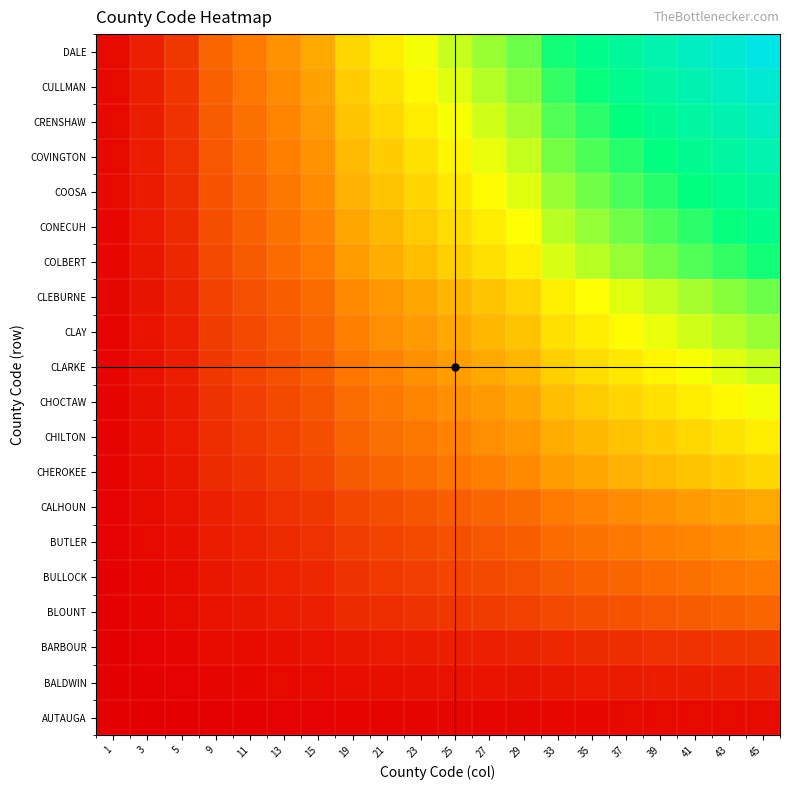

Reading right to left, what are all the values shown in this chart?

AUTAUGA: 45=2222.2	43=2123.5	41=2024.7	39=1925.9	37=1827.2	35=1728.4	33=1629.6	29=1432.1	27=1333.3	25=1234.6	23=1135.8	21=1037.0	19=938.3	15=740.7	13=642.0	11=543.2	9=444.4	5=246.9	3=148.1	1=49.4
BALDWIN: 45=6666.7	43=6370.4	41=6074.1	39=5777.8	37=5481.5	35=5185.2	33=4888.9	29=4296.3	27=4000.0	25=3703.7	23=3407.4	21=3111.1	19=2814.8	15=2222.2	13=1925.9	11=1629.6	9=1333.3	5=740.7	3=444.4	1=148.1
BARBOUR: 45=11111.1	43=10617.3	41=10123.5	39=9629.6	37=9135.8	35=8642.0	33=8148.1	29=7160.5	27=6666.7	25=6172.8	23=5679.0	21=5185.2	19=4691.4	15=3703.7	13=3209.9	11=2716.0	9=2222.2	5=1234.6	3=740.7	1=246.9
BLOUNT: 45=20000.0	43=19111.1	41=18222.2	39=17333.3	37=16444.4	35=15555.6	33=14666.7	29=12888.9	27=12000.0	25=11111.1	23=10222.2	21=9333.3	19=8444.4	15=6666.7	13=5777.8	11=4888.9	9=4000.0	5=2222.2	3=1333.3	1=444.4
BULLOCK: 45=24444.4	43=23358.0	41=22271.6	39=21185.2	37=20098.8	35=19012.3	33=17925.9	29=15753.1	27=14666.7	25=13580.2	23=12493.8	21=11407.4	19=10321.0	15=8148.1	13=7061.7	11=5975.3	9=4888.9	5=2716.0	3=1629.6	1=543.2
BUTLER: 45=28888.9	43=27604.9	41=26321.0	39=25037.0	37=23753.1	35=22469.1	33=21185.2	29=18617.3	27=17333.3	25=16049.4	23=14765.4	21=13481.5	19=12197.5	15=9629.6	13=8345.7	11=7061.7	9=5777.8	5=3209.9	3=1925.9	1=642.0
CALHOUN: 45=33333.3	43=31851.9	41=30370.4	39=28888.9	37=27407.4	35=25925.9	33=24444.4	29=21481.5	27=20000.0	25=18518.5	23=17037.0	21=15555.6	19=14074.1	15=11111.1	13=9629.6	11=8148.1	9=6666.7	5=3703.7	3=2222.2	1=740.7
CHEROKEE: 45=42222.2	43=40345.7	41=38469.1	39=36592.6	37=34716.0	35=32839.5	33=30963.0	29=27209.9	27=25333.3	25=23456.8	23=21580.2	21=19703.7	19=17827.2	15=14074.1	13=12197.5	11=10321.0	9=8444.4	5=4691.4	3=2814.8	1=938.3
CHILTON: 45=46666.7	43=44592.6	41=42518.5	39=40444.4	37=38370.4	35=36296.3	33=34222.2	29=30074.1	27=28000.0	25=25925.9	23=23851.9	21=21777.8	19=19703.7	15=15555.6	13=13481.5	11=11407.4	9=9333.3	5=5185.2	3=3111.1	1=1037.0
CHOCTAW: 45=51111.1	43=48839.5	41=46567.9	39=44296.3	37=42024.7	35=39753.1	33=37481.5	29=32938.3	27=30666.7	25=28395.1	23=26123.5	21=23851.9	19=21580.2	15=17037.0	13=14765.4	11=12493.8	9=10222.2	5=5679.0	3=3407.4	1=1135.8
CLARKE: 45=55555.6	43=53086.4	41=50617.3	39=48148.1	37=45679.0	35=43209.9	33=40740.7	29=35802.5	27=33333.3	25=30864.2	23=28395.1	21=25925.9	19=23456.8	15=18518.5	13=16049.4	11=13580.2	9=11111.1	5=6172.8	3=3703.7	1=1234.6
CLAY: 45=60000.0	43=57333.3	41=54666.7	39=52000.0	37=49333.3	35=46666.7	33=44000.0	29=38666.7	27=36000.0	25=33333.3	23=30666.7	21=28000.0	19=25333.3	15=20000.0	13=17333.3	11=14666.7	9=12000.0	5=6666.7	3=4000.0	1=1333.3
CLEBURNE: 45=64444.4	43=61580.2	41=58716.0	39=55851.9	37=52987.7	35=50123.5	33=47259.3	29=41530.9	27=38666.7	25=35802.5	23=32938.3	21=30074.1	19=27209.9	15=21481.5	13=18617.3	11=15753.1	9=12888.9	5=7160.5	3=4296.3	1=1432.1
COLBERT: 45=73333.3	43=70074.1	41=66814.8	39=63555.6	37=60296.3	35=57037.0	33=53777.8	29=47259.3	27=44000.0	25=40740.7	23=37481.5	21=34222.2	19=30963.0	15=24444.4	13=21185.2	11=17925.9	9=14666.7	5=8148.1	3=4888.9	1=1629.6
CONECUH: 45=77777.8	43=74321.0	41=70864.2	39=67407.4	37=63950.6	35=60493.8	33=57037.0	29=50123.5	27=46666.7	25=43209.9	23=39753.1	21=36296.3	19=32839.5	15=25925.9	13=22469.1	11=19012.3	9=15555.6	5=8642.0	3=5185.2	1=1728.4
COOSA: 45=82222.2	43=78567.9	41=74913.6	39=71259.3	37=67604.9	35=63950.6	33=60296.3	29=52987.7	27=49333.3	25=45679.0	23=42024.7	21=38370.4	19=34716.0	15=27407.4	13=23753.1	11=20098.8	9=16444.4	5=9135.8	3=5481.5	1=1827.2
COVINGTON: 45=86666.7	43=82814.8	41=78963.0	39=75111.1	37=71259.3	35=67407.4	33=63555.6	29=55851.9	27=52000.0	25=48148.1	23=44296.3	21=40444.4	19=36592.6	15=28888.9	13=25037.0	11=21185.2	9=17333.3	5=9629.6	3=5777.8	1=1925.9
CRENSHAW: 45=91111.1	43=87061.7	41=83012.3	39=78963.0	37=74913.6	35=70864.2	33=66814.8	29=58716.0	27=54666.7	25=50617.3	23=46567.9	21=42518.5	19=38469.1	15=30370.4	13=26321.0	11=22271.6	9=18222.2	5=10123.5	3=6074.1	1=2024.7
CULLMAN: 45=95555.6	43=91308.6	41=87061.7	39=82814.8	37=78567.9	35=74321.0	33=70074.1	29=61580.2	27=57333.3	25=53086.4	23=48839.5	21=44592.6	19=40345.7	15=31851.9	13=27604.9	11=23358.0	9=19111.1	5=10617.3	3=6370.4	1=2123.5
DALE: 45=100000.0	43=95555.6	41=91111.1	39=86666.7	37=82222.2	35=77777.8	33=73333.3	29=64444.4	27=60000.0	25=55555.6	23=51111.1	21=46666.7	19=42222.2	15=33333.3	13=28888.9	11=24444.4	9=20000.0	5=11111.1	3=6666.7	1=2222.2